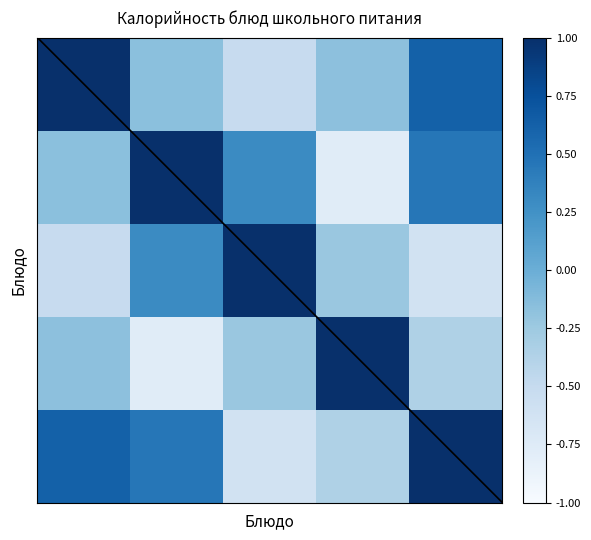

What is the minimum value shown in the chart?

-0.8